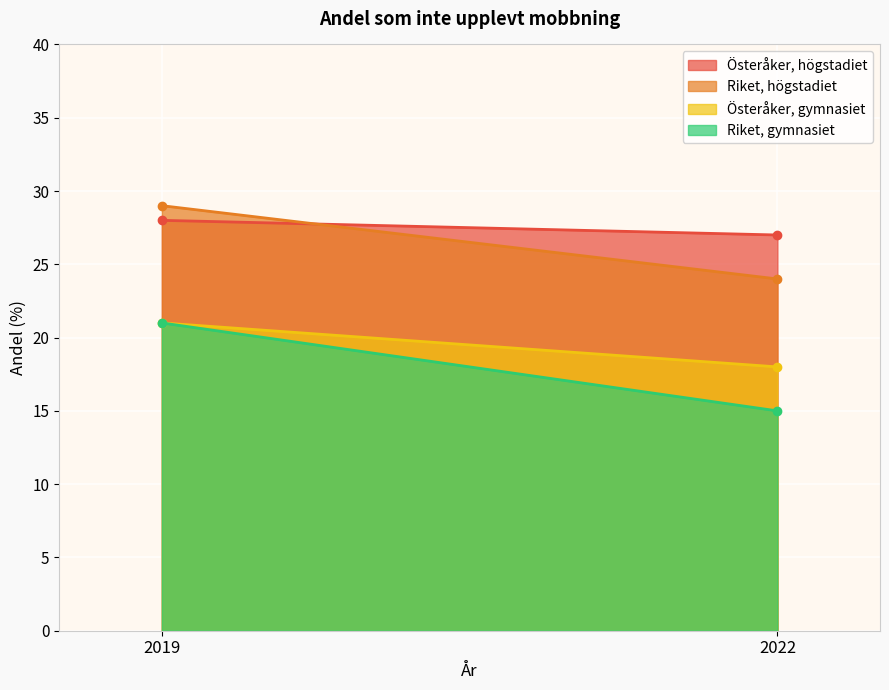

What is the value of the Österåker, högstadiet point at the 1st from the left?

28